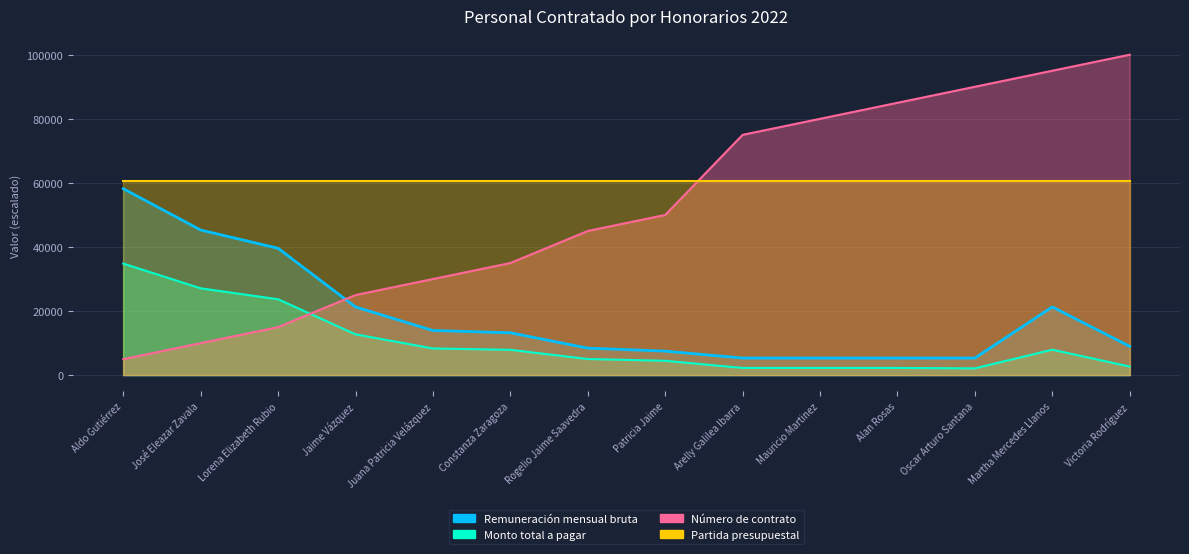

Rank the categories by Número de contrato value from lowest to highest.

Aldo Gutiérrez, José Eleazar Zavala, Lorena Elizabeth Rubio, Jaime Vázquez, Juana Patricia Velázquez, Constanza Zaragoza, Rogelio Jaime Saavedra, Patricia Jaime, Arelly Galilea Ibarra, Mauricio Martinez, Alan Rosas, Oscar Arturo Santana, Martha Mercedes Llanos, Victoria Rodríguez